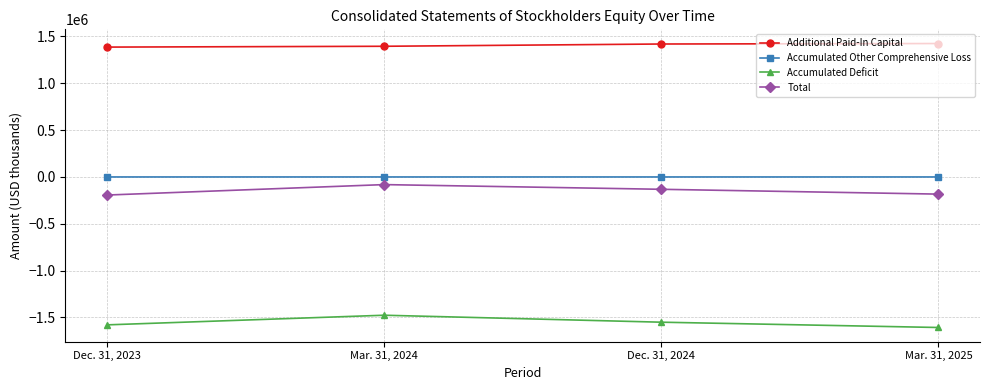

What is the label of the 2nd point from the right?

Dec. 31, 2024